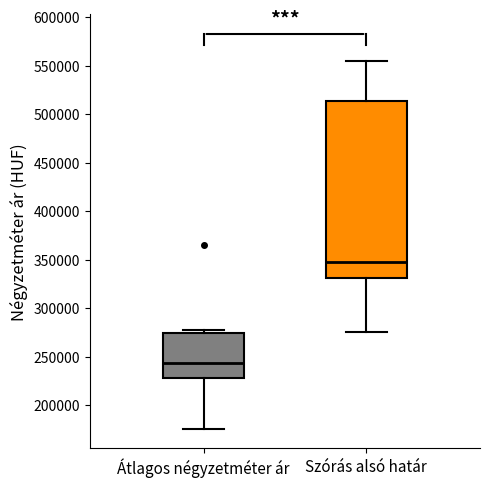

Reading left to right, read every box against the y-axis: the position of its median line, the range the box covers, and the ends of its whiskers. The values are not printed on the chart, so give them approximately, as read against the axis.

Átlagos négyzetméter ár: median 245000, box 230000 to 275000, whiskers 175000 to 275000 (just above the box's upper edge)
Szórás alsó határ: median 350000, box 330000 to 515000, whiskers 275000 to 555000